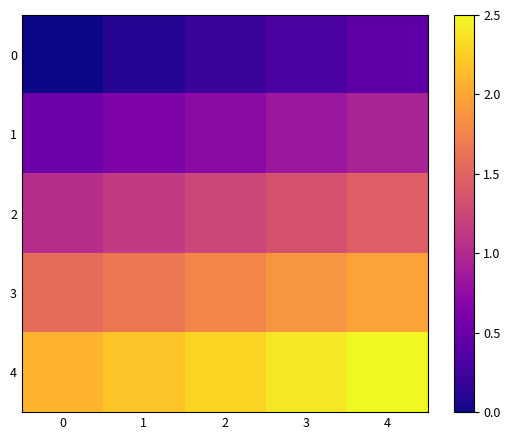

List the series in order of their peak value, highest first.

4, 3, 2, 1, 0